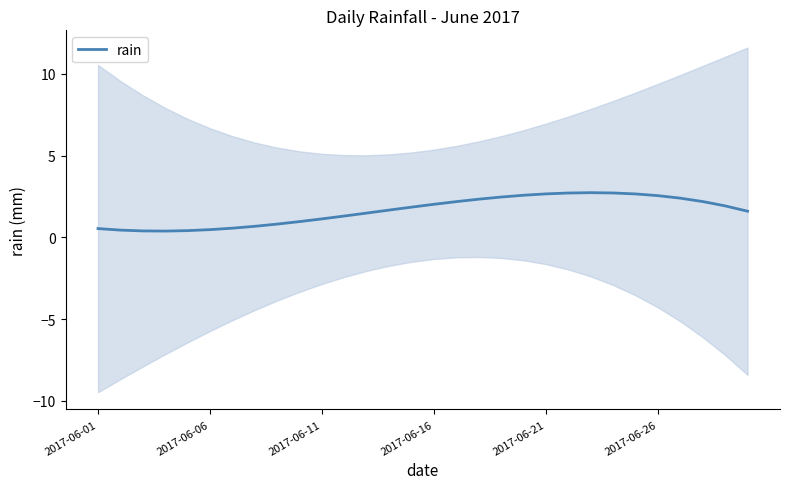

What is the maximum value for rain?

2.7